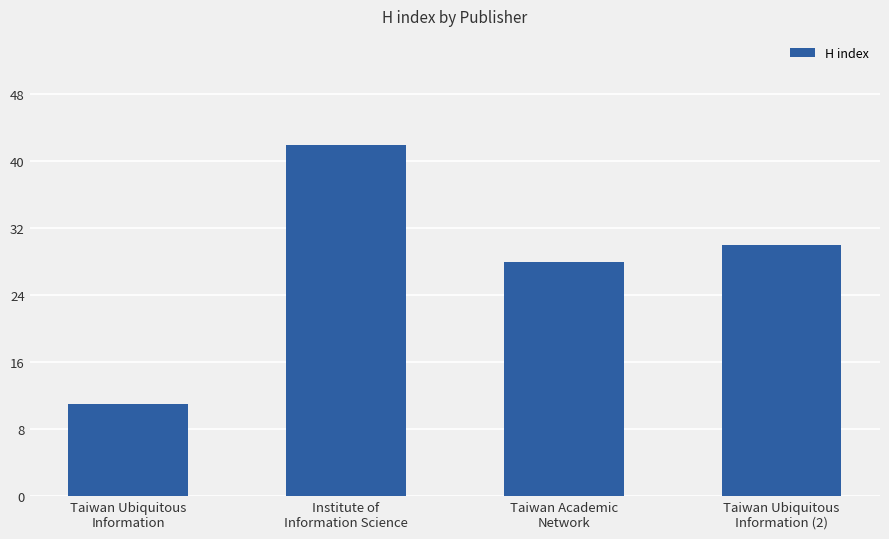

What is the value of the 2nd bar from the left?

42